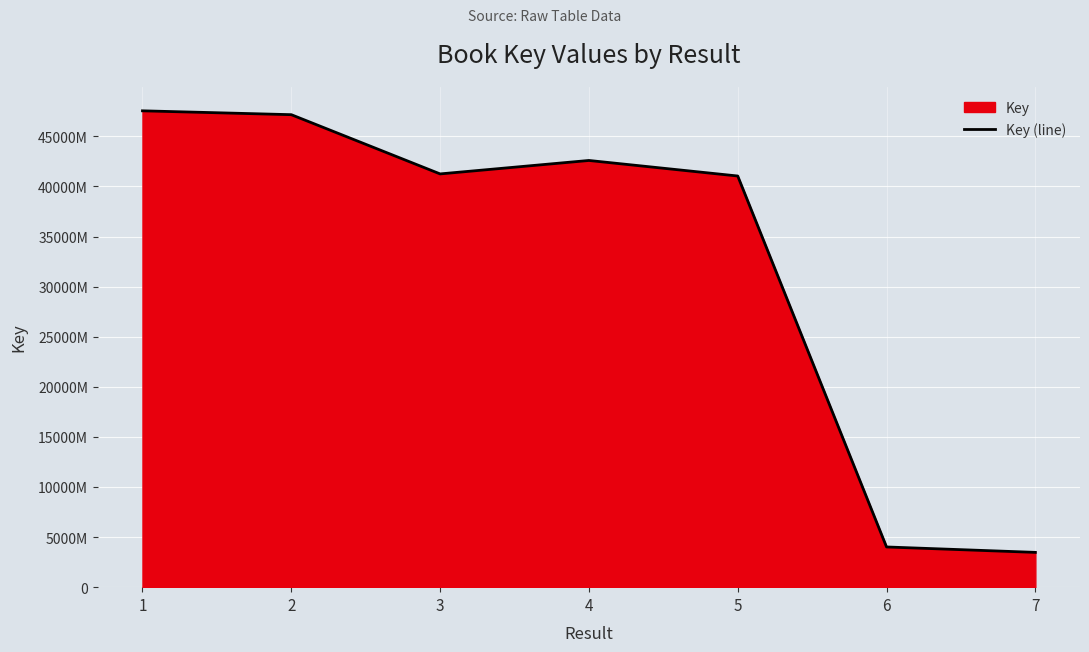

Which category has the lowest value across all series?

7